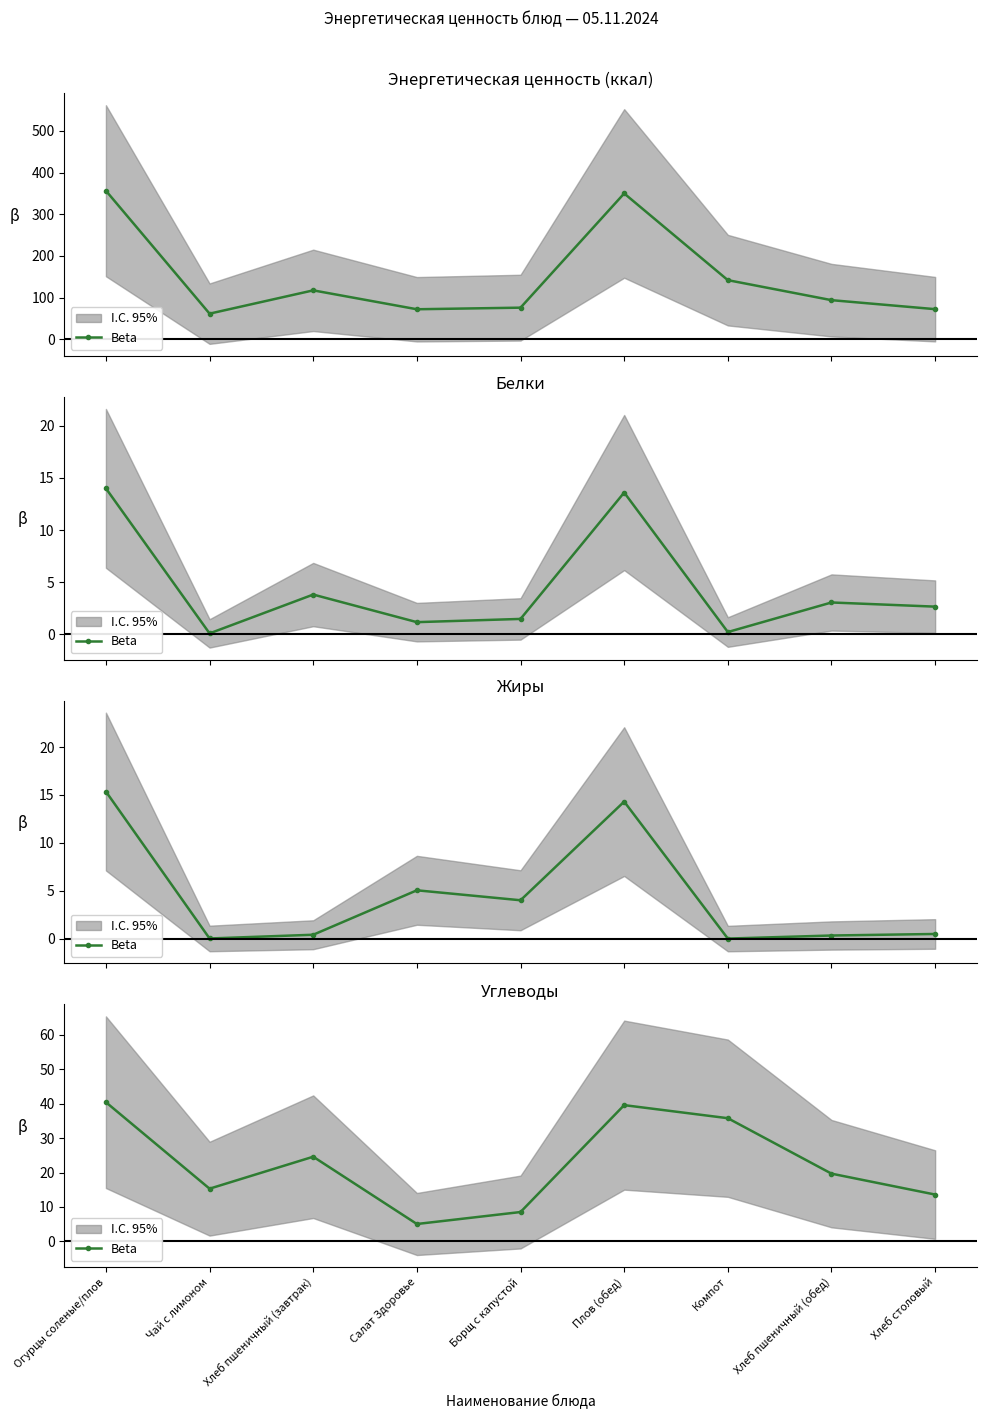

How many distinct data groups are displayed?

1